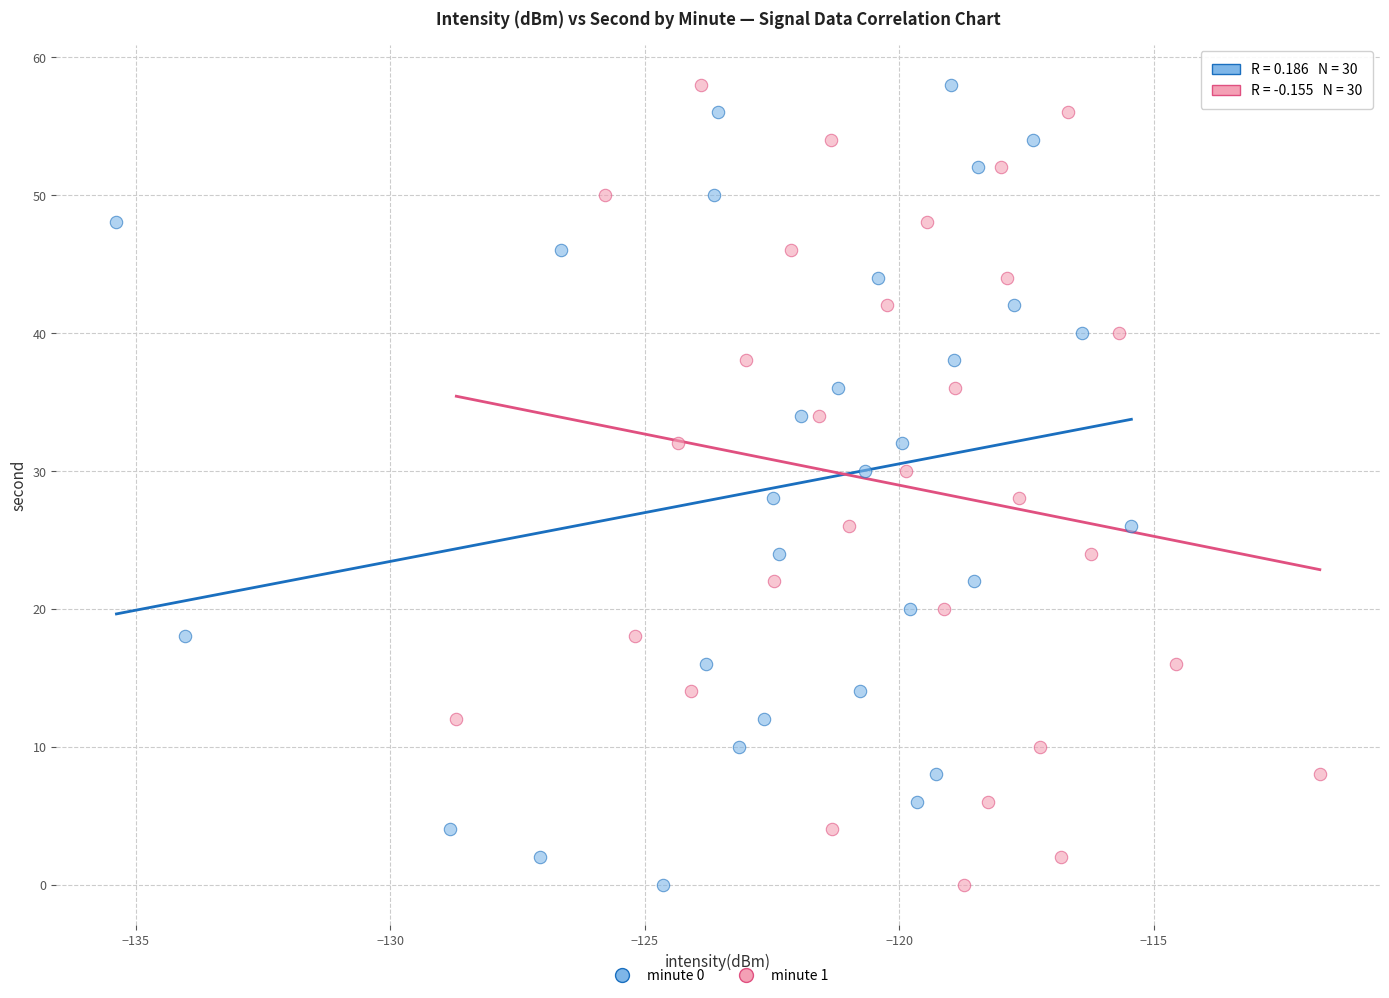

What are all the series names shown in the legend?

minute 0, minute 1